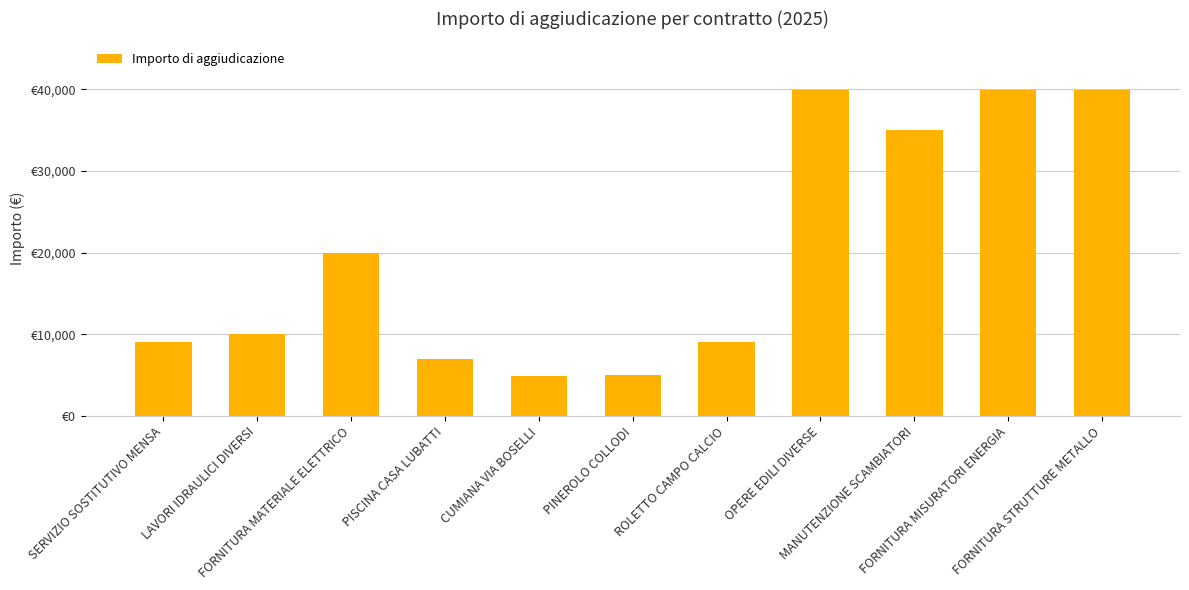

What is the maximum value shown in the chart?

39900